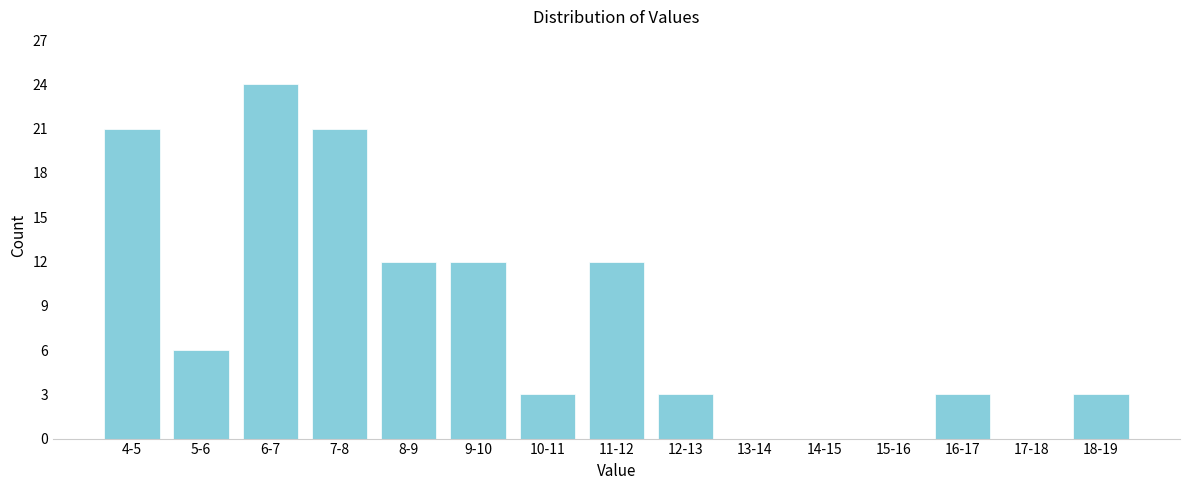

Reading left to right, list all the values displayed in this chart.

4-5=21	5-6=6	6-7=24	7-8=21	8-9=12	9-10=12	10-11=3	11-12=12	12-13=3	13-14=0	14-15=0	15-16=0	16-17=3	17-18=0	18-19=3